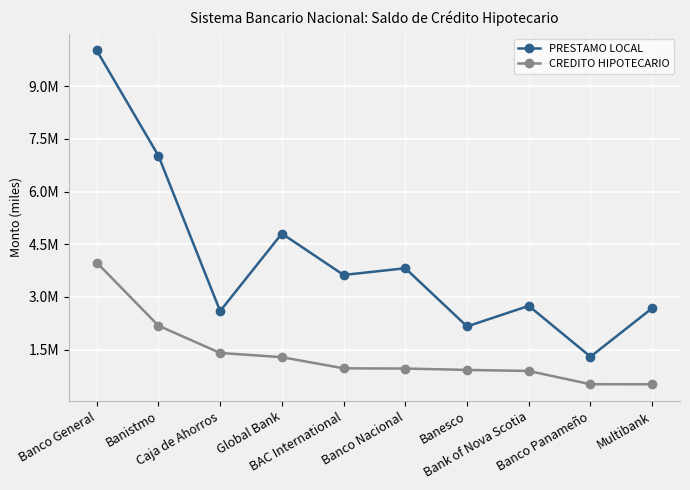

Reading left to right, extract all data points from this chart.

PRESTAMO LOCAL: 10024232.1	7022655.9	2596482.4	4804601.1	3625783.7	3817034.4	2159483.2	2744962.5	1297329.3	2679453.8
CREDITO HIPOTECARIO: 3980156.5	2180813.4	1403966.2	1283264.5	965449.3	959705.5	920525.4	889922.7	512680.4	511954.2